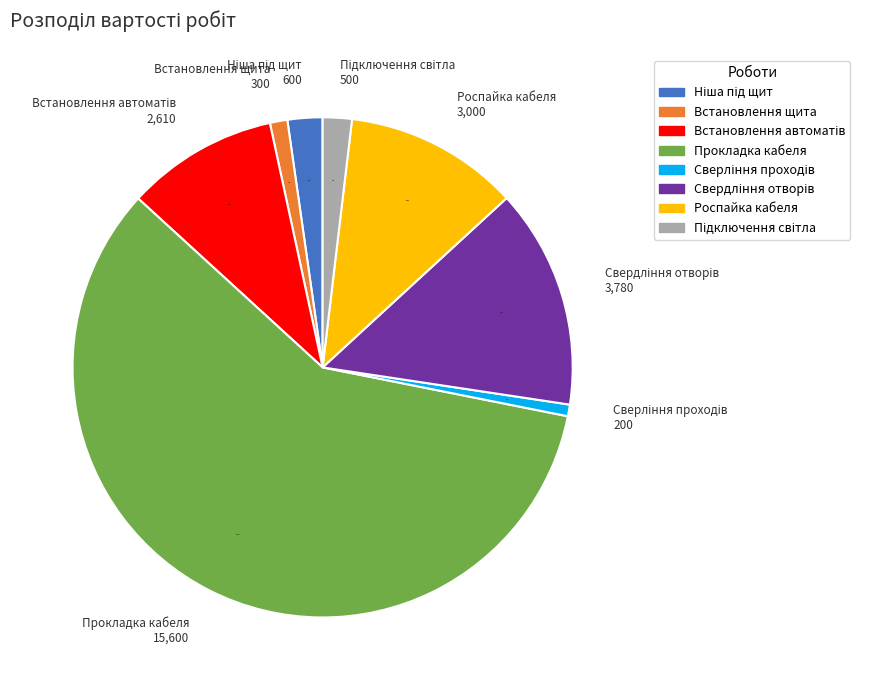

What is the largest slice in the pie chart?

Прокладка кабеля